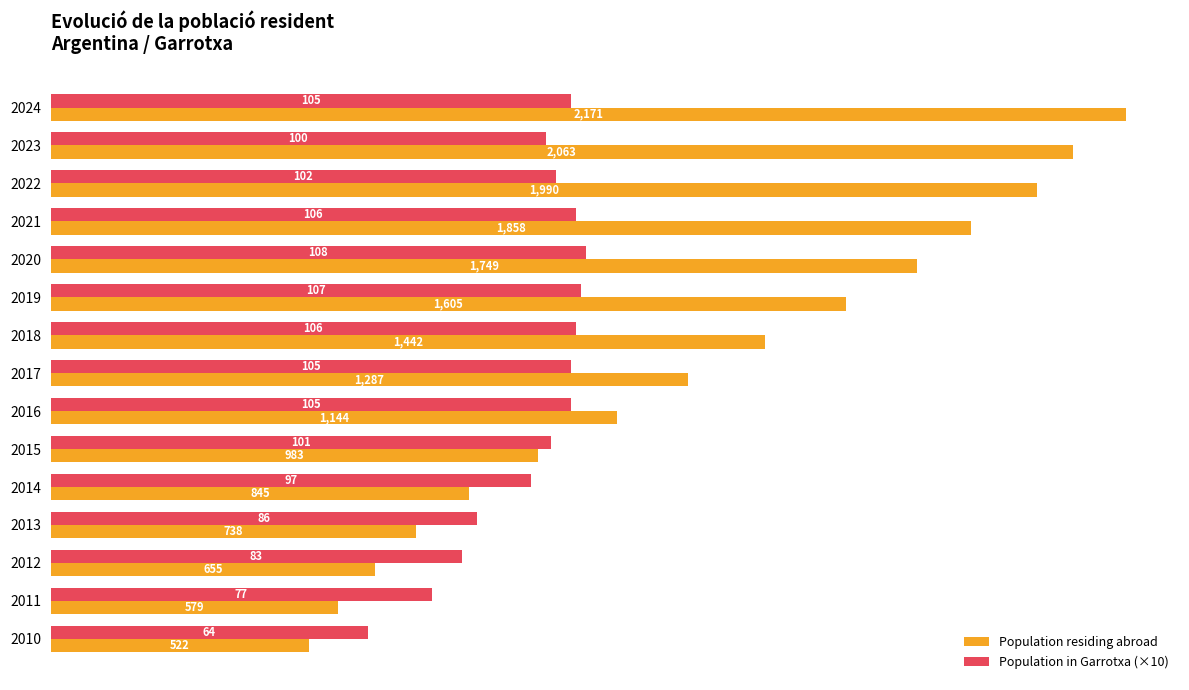

Which series has the widest spread of values?

Population residing abroad